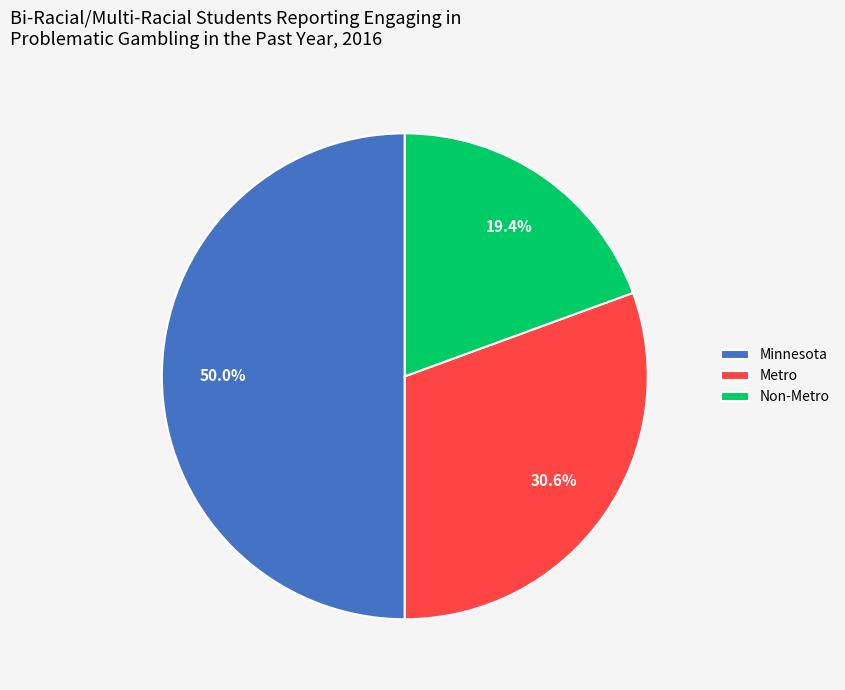

Which slice is the smallest?

Non-Metro